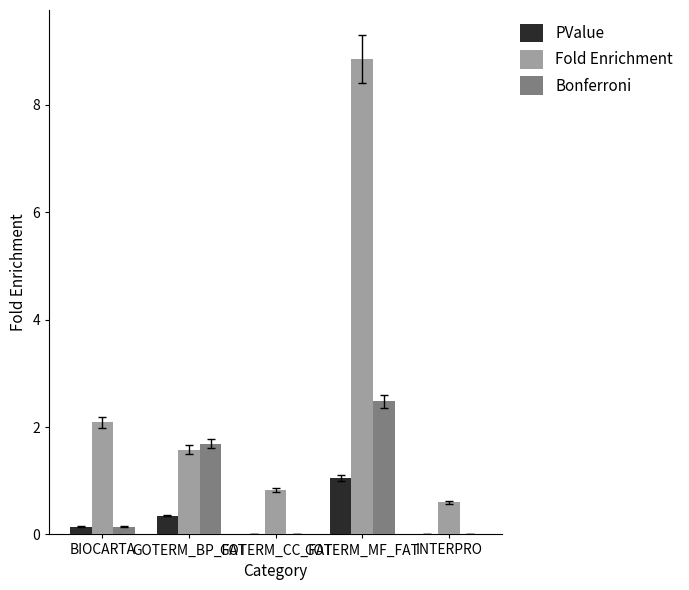

The value of Fold Enrichment at GOTERM_BP_FAT is 1.6. True or false?

True